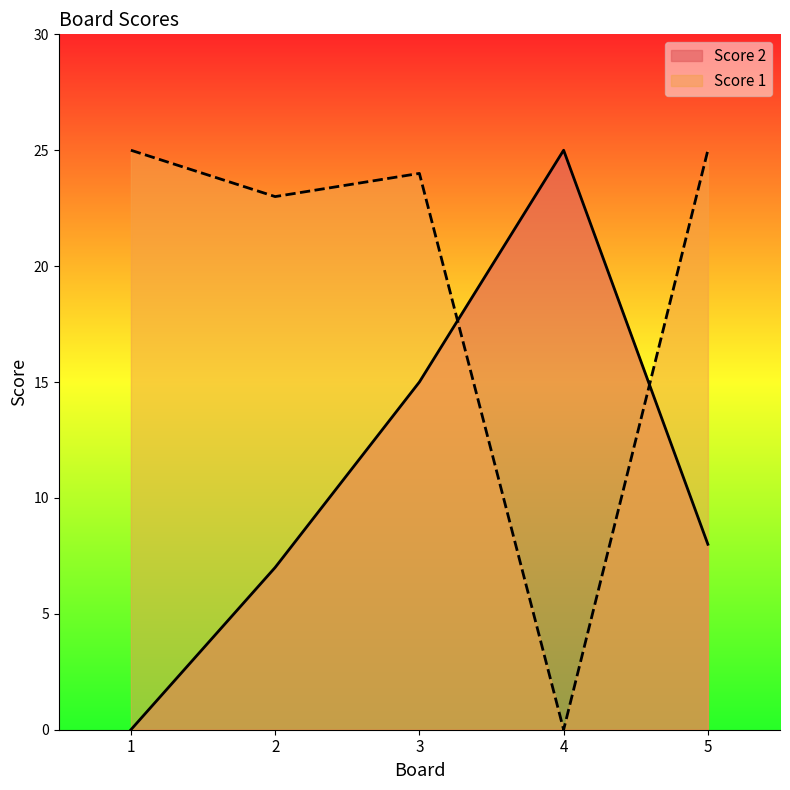

What is the average value of the Score 1 series?

19